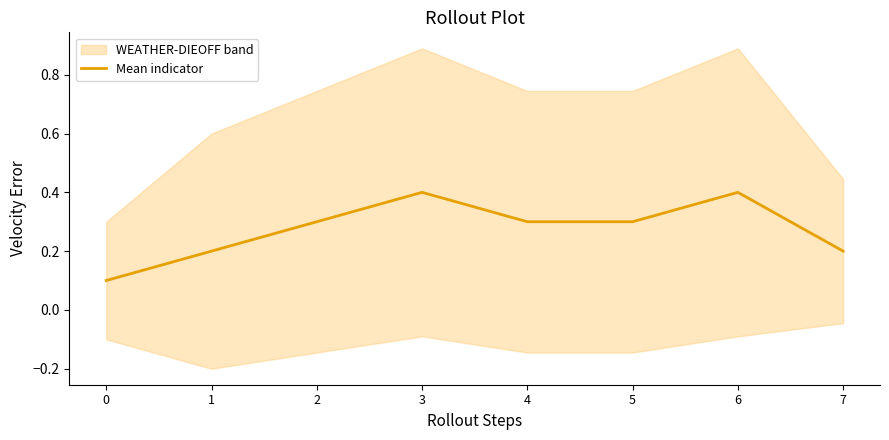

Rank the categories by value from highest to lowest.

3, 6, 2, 4, 5, 1, 7, 0